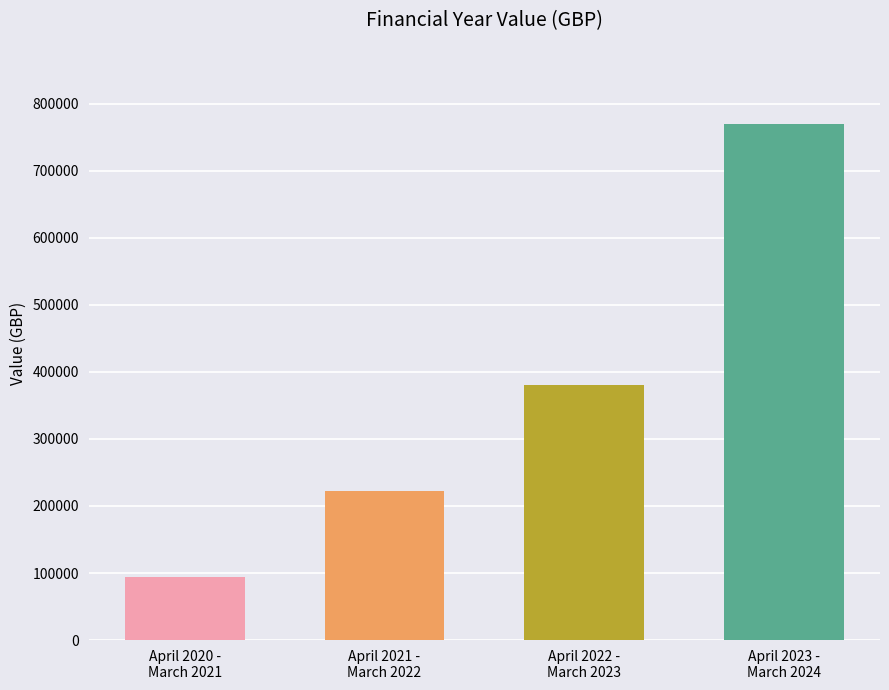

At which category does the chart reach its minimum across all series?

April 2020 -
March 2021